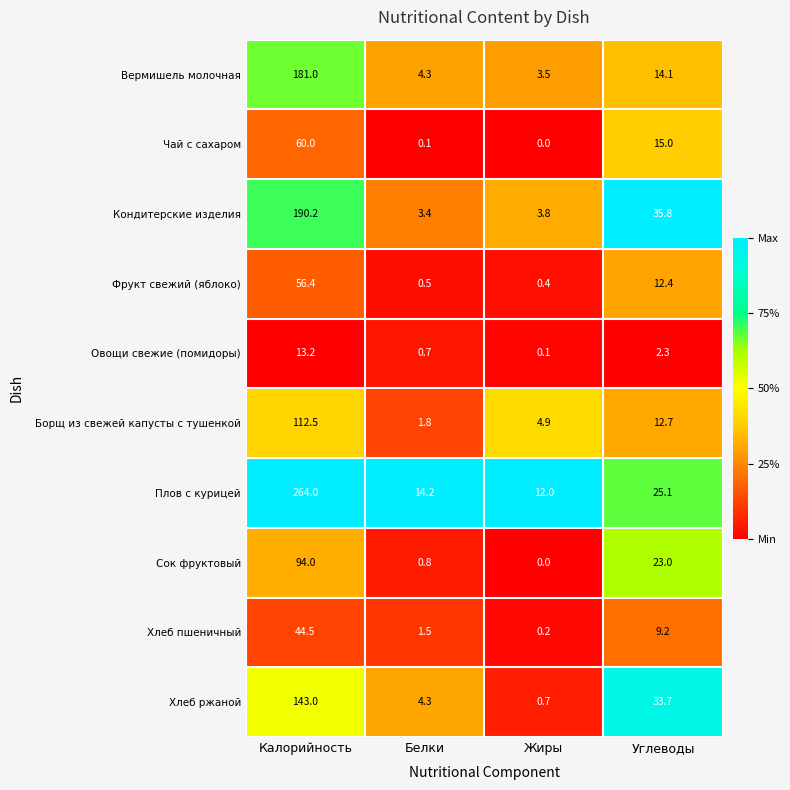

What value does the Вермишель молочная series have at Белки?

4.3